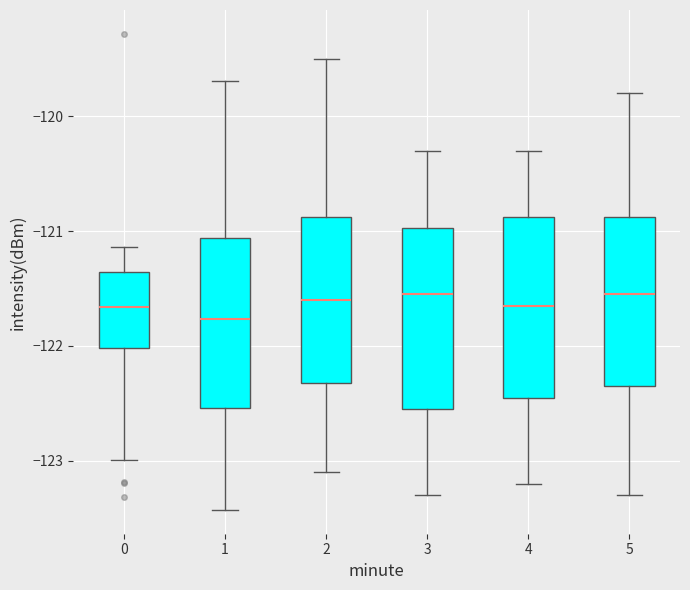

Where does the median line of the box at x = 0 sit on the y-axis? The values are not printed on the chart, so give them approximately, as read against the axis.

-121.7